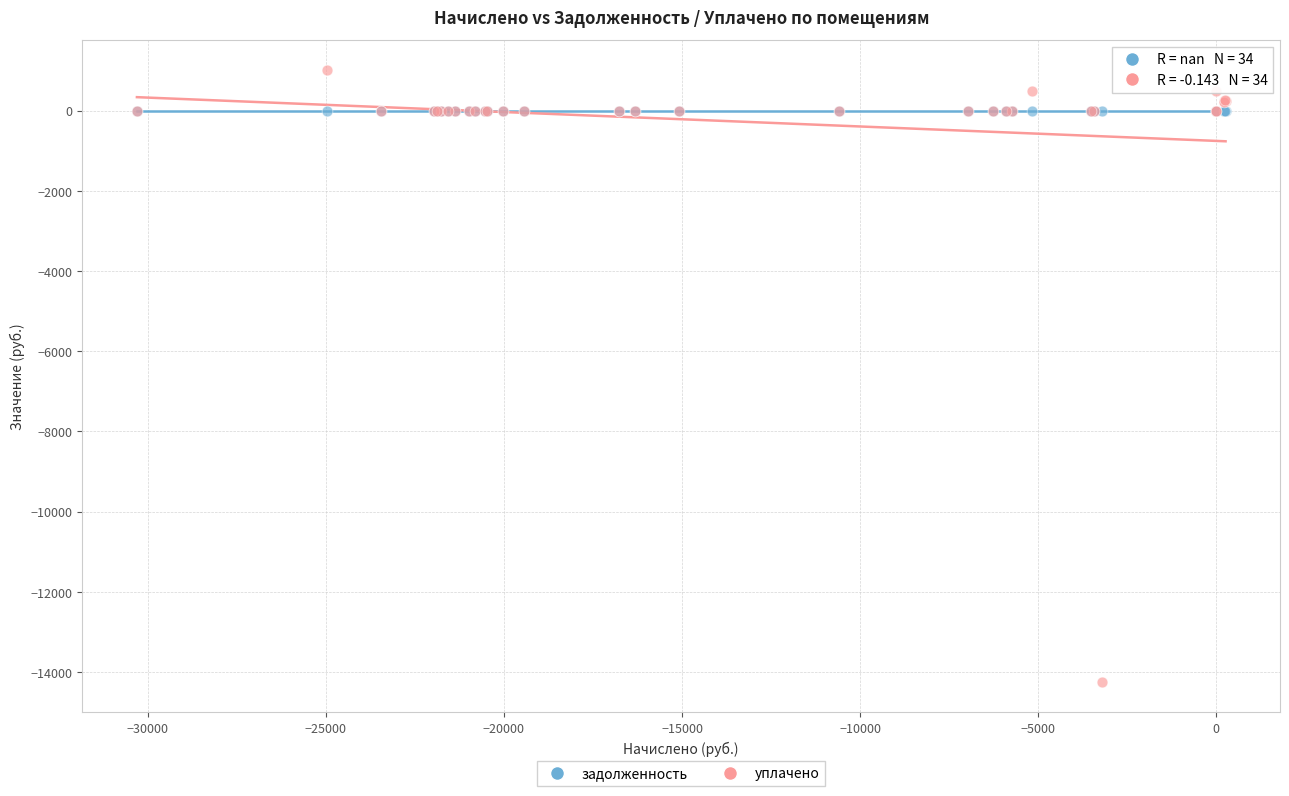

Which series contains the lowest Y value?

уплачено